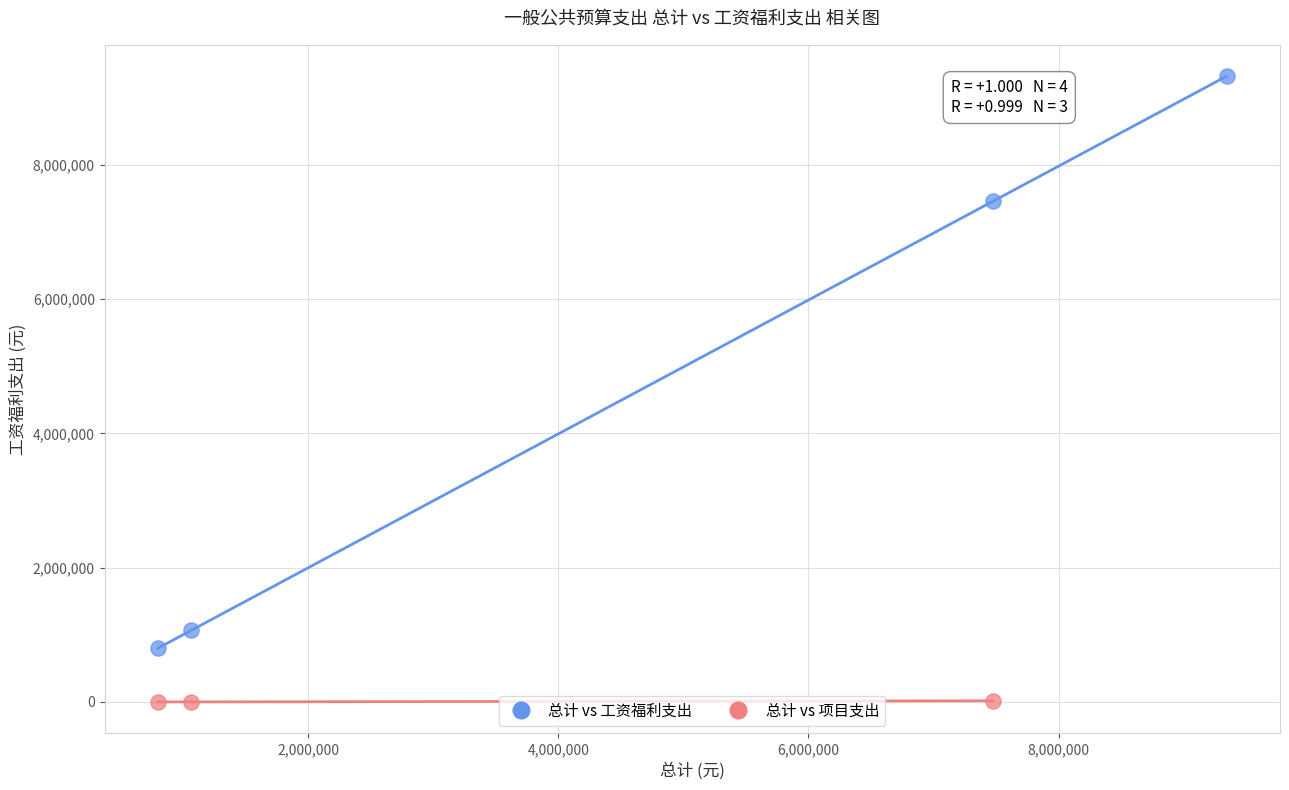

Which series contains the highest Y value?

总计 vs 工资福利支出